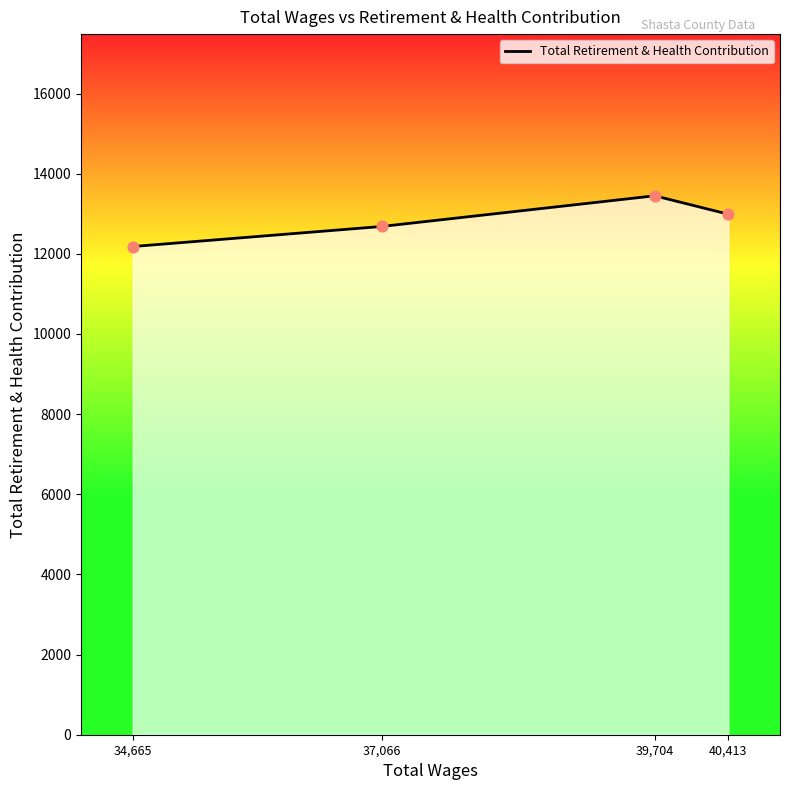

What is the change in value from 34,665 to 37,066?

+500